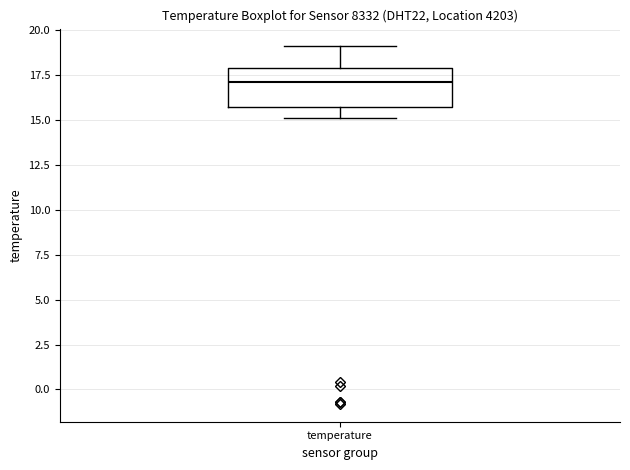

Where does the median line of the box for temperature sit on the y-axis? The values are not printed on the chart, so give them approximately, as read against the axis.

17